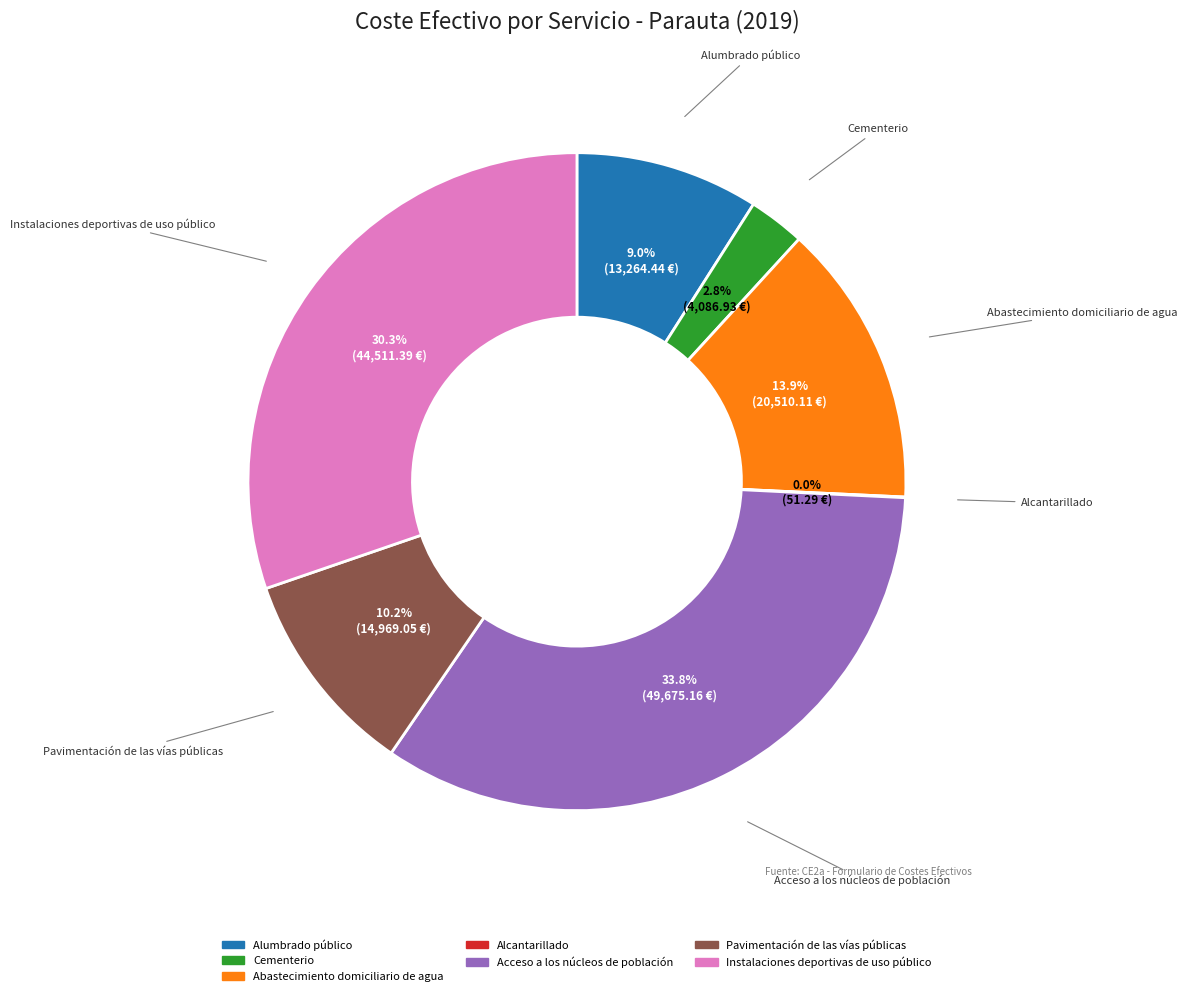

What percentage is the Pavimentación de las vías públicas slice, to the nearest percent?

10%